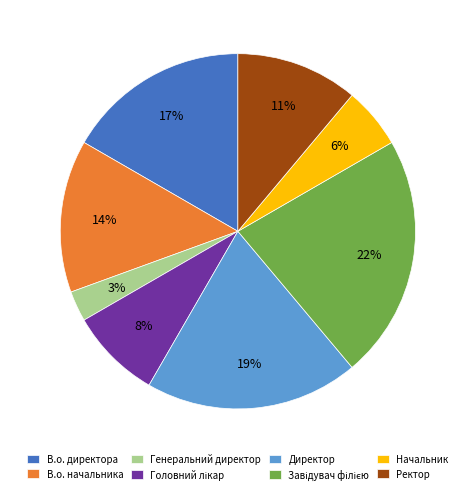

Combined, do В.о. директора and Директор account for over 50%?

No